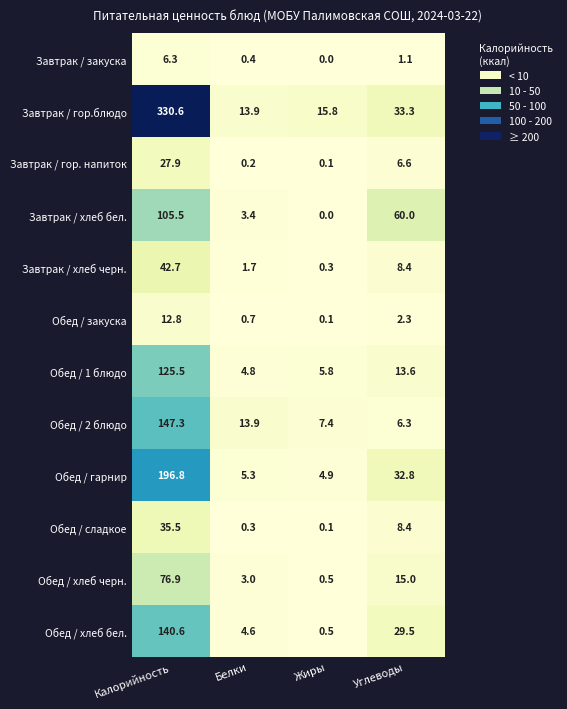

True or false: Обед / гарнир has a value of 324.3 at Калорийность.

False